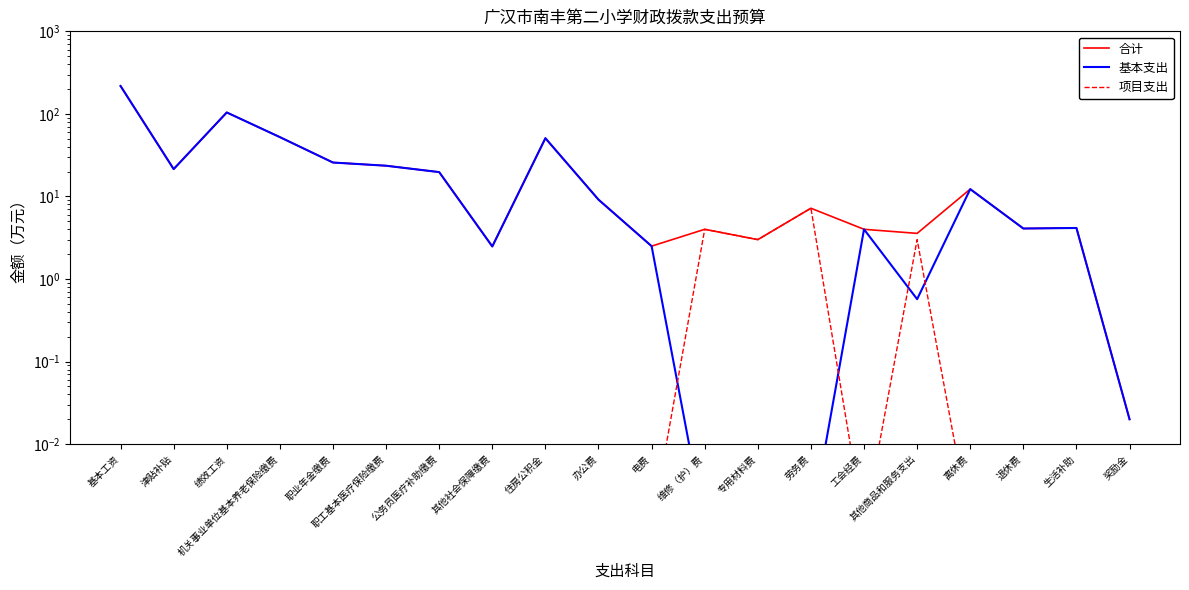

True or false: 项目支出 has a value of 0.0 at 离休费.

False